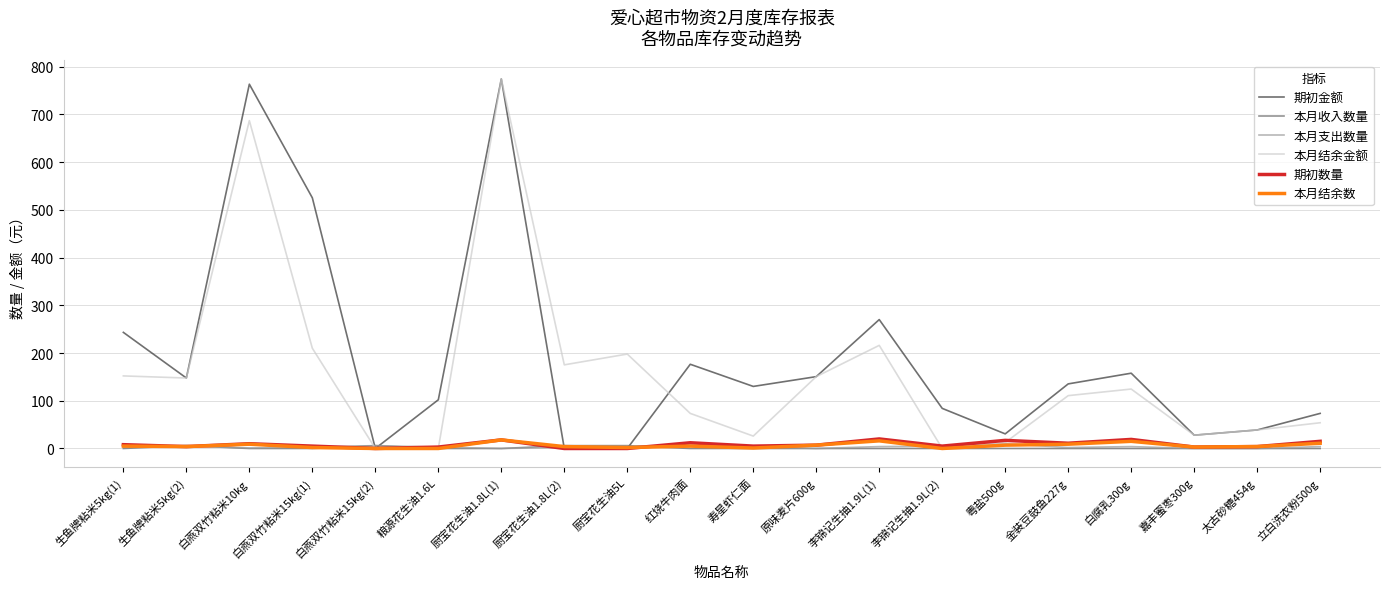

True or false: 本月支出数量 has more than 2 points higher than both neighbors.

True